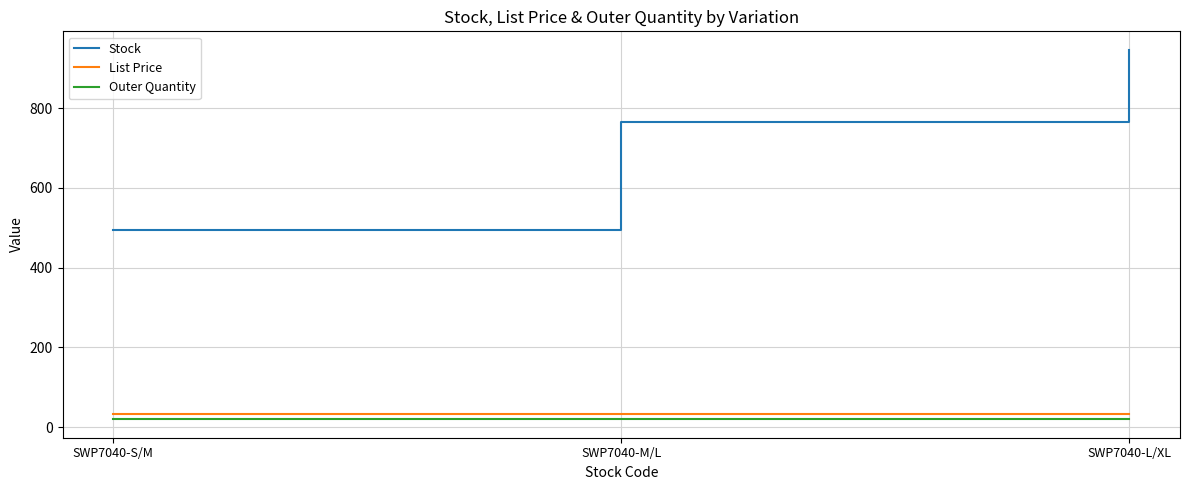

What is the greatest value displayed?

946.0